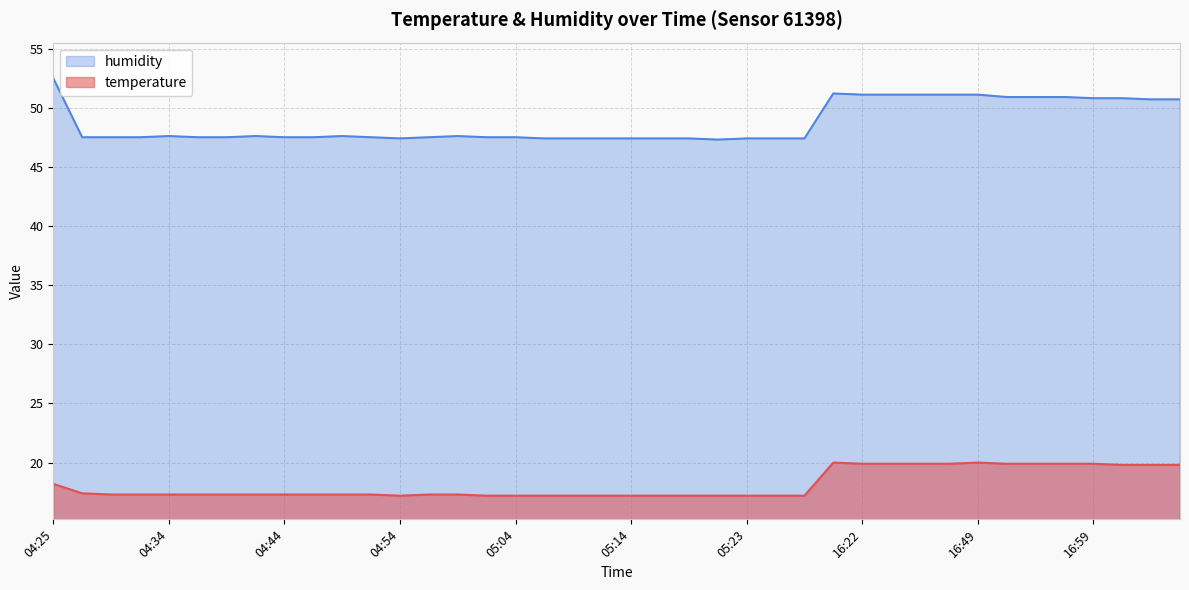

Does the chart display data point markers on the line(s)?

No